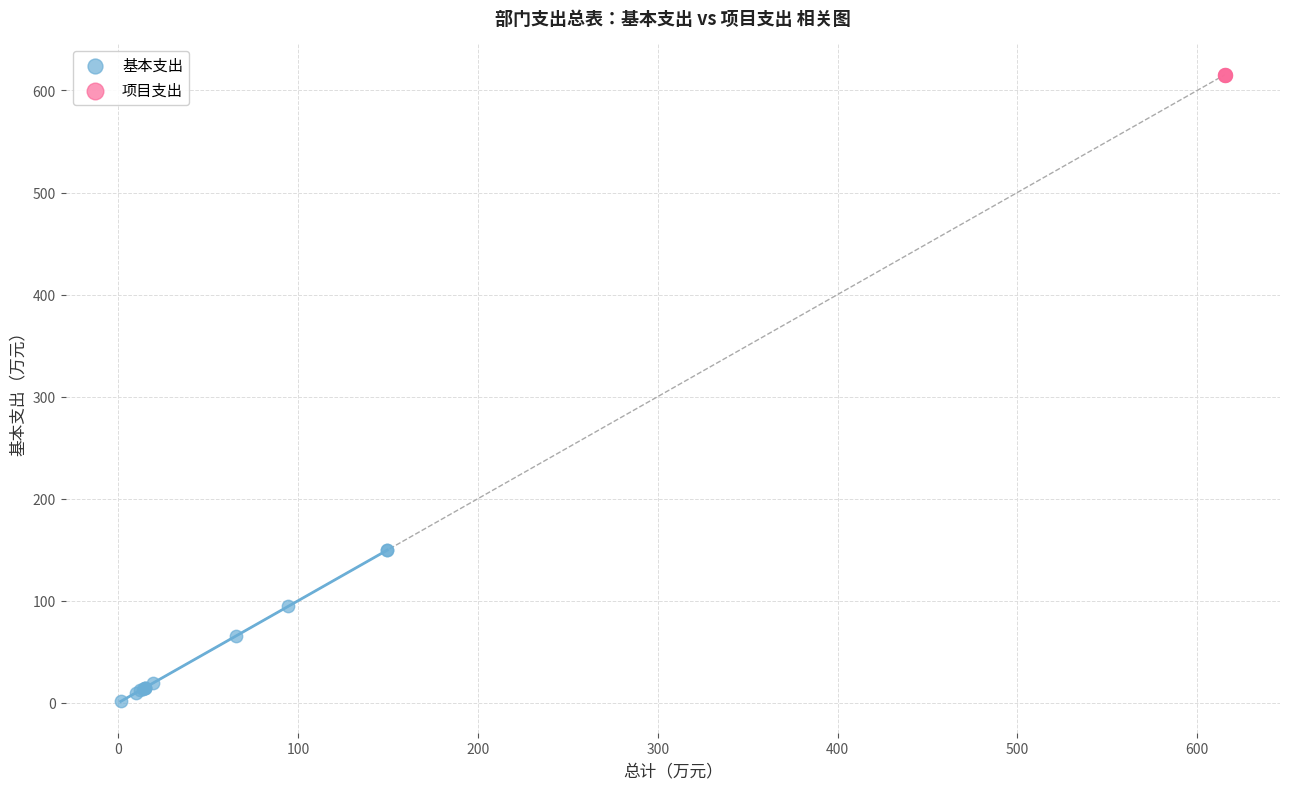

Which series reaches the maximum Y coordinate?

项目支出